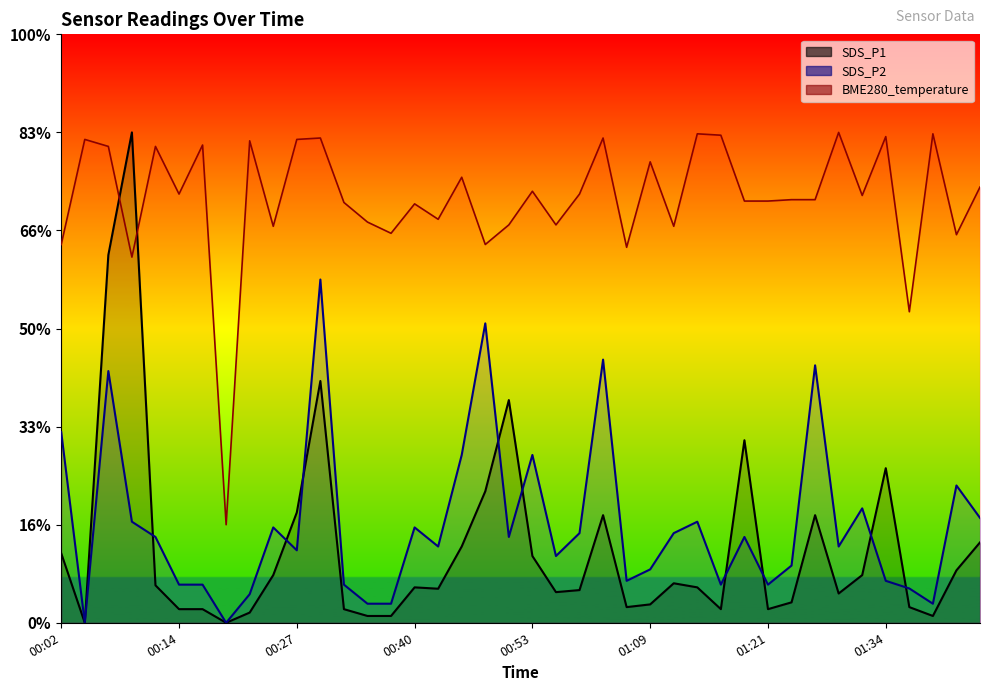

What is the label of the 38th point from the right?

00:07